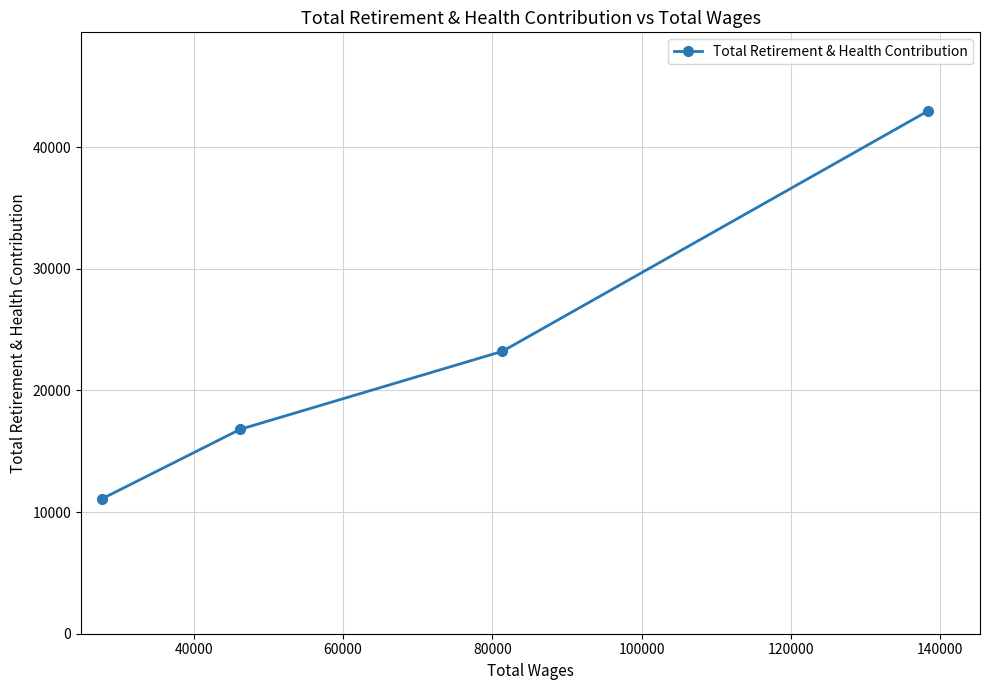

What is the maximum value shown in the chart?

42987